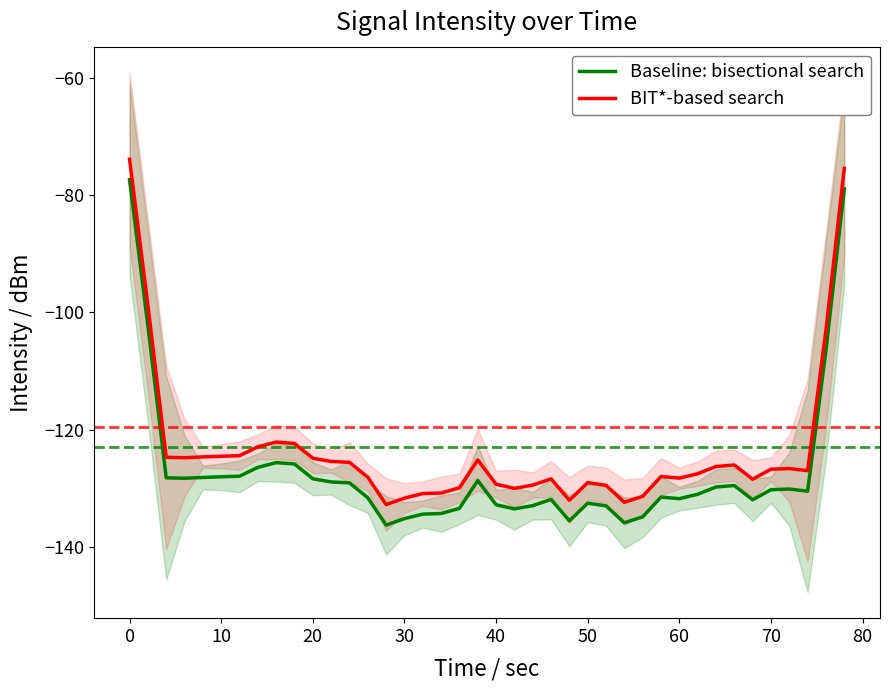

How many data points does each series have?

40